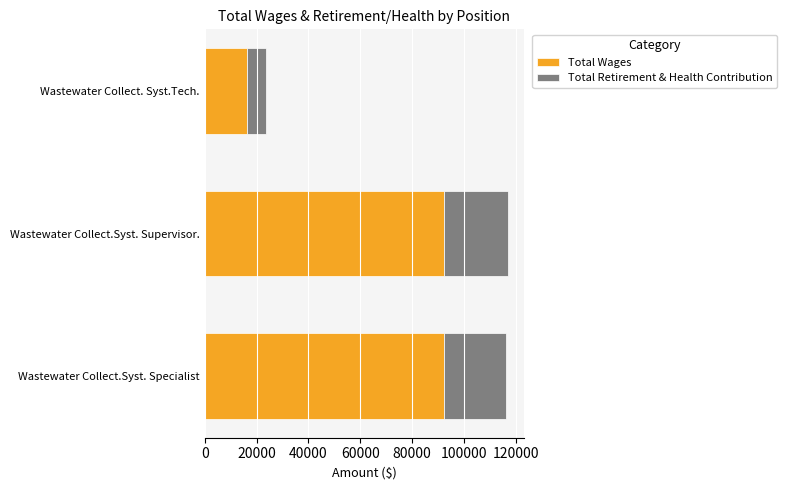

True or false: Total Wages has a value of 5034 at Wastewater Collect. Syst.Tech..

False